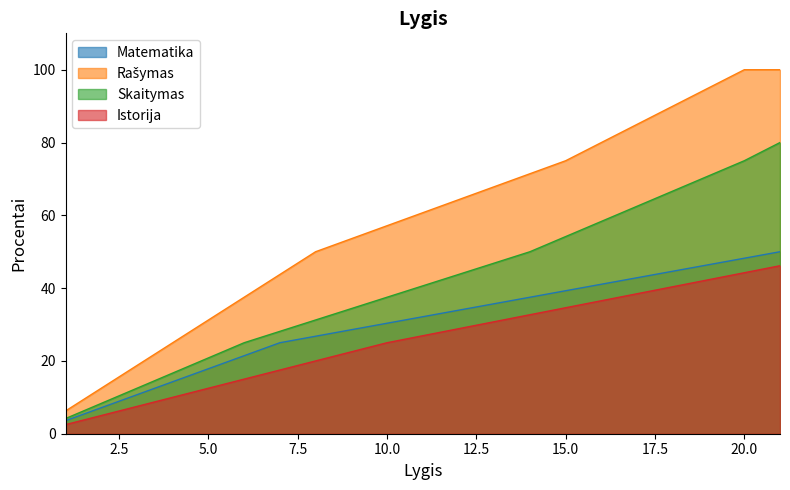

What is the spread (max minus min) of values at 20.0?

55.8